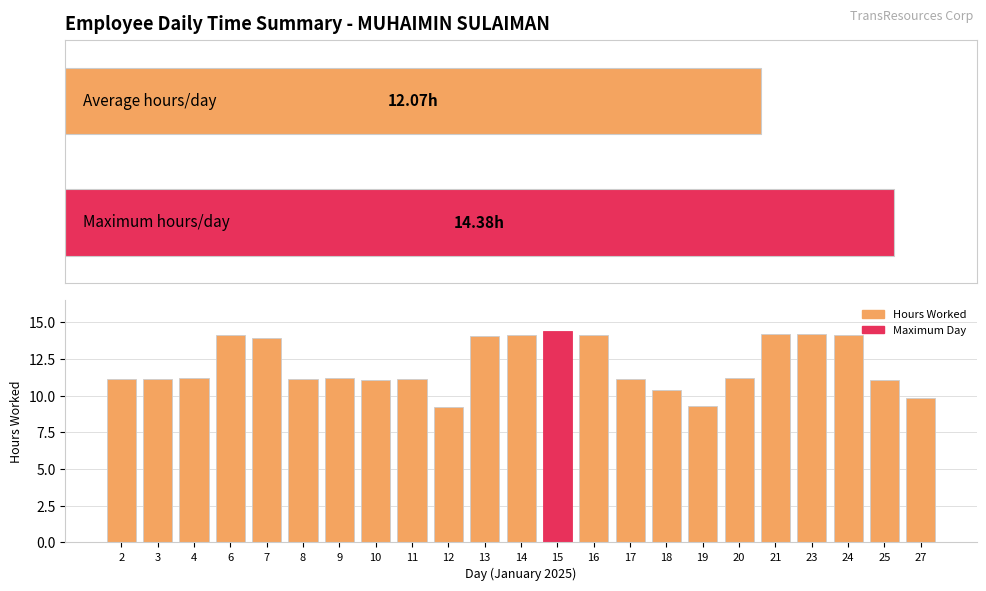

At which label does the data first exceed 11?

2